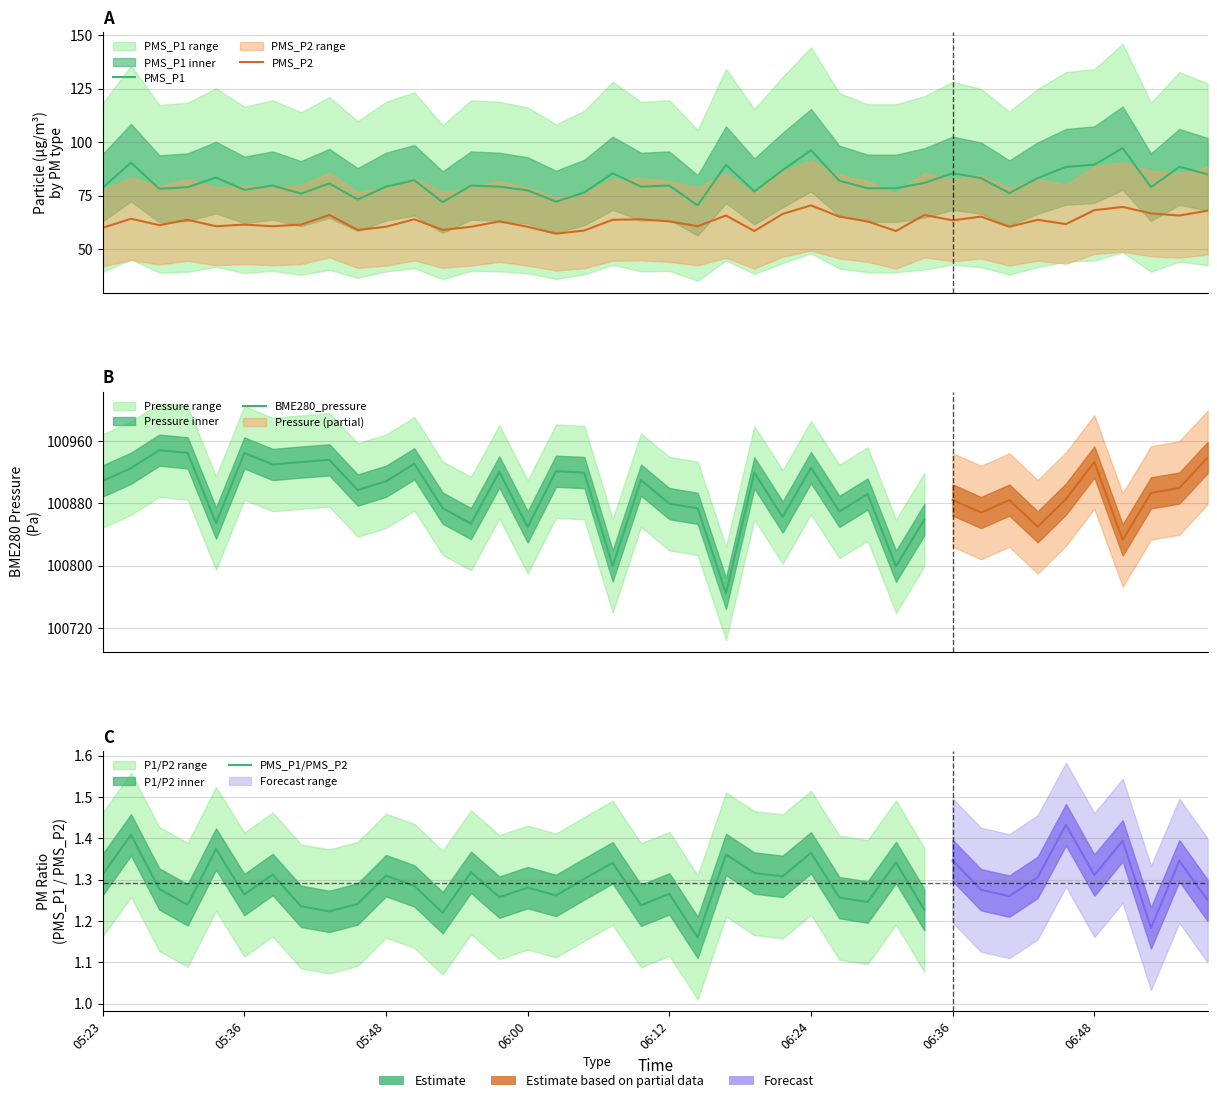

At which label does PMS_P2 reach its peak?

06:24